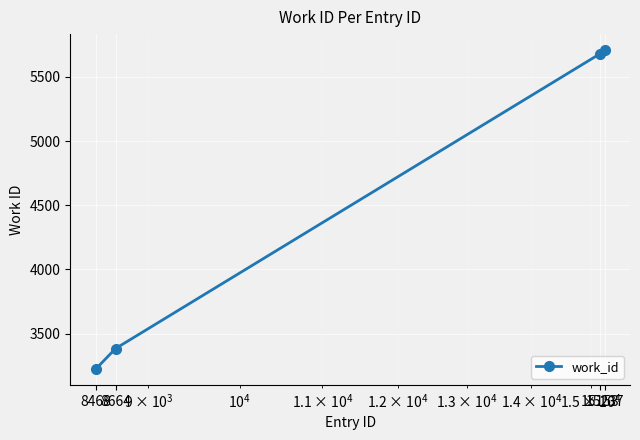

What is the minimum value shown in the chart?

3224